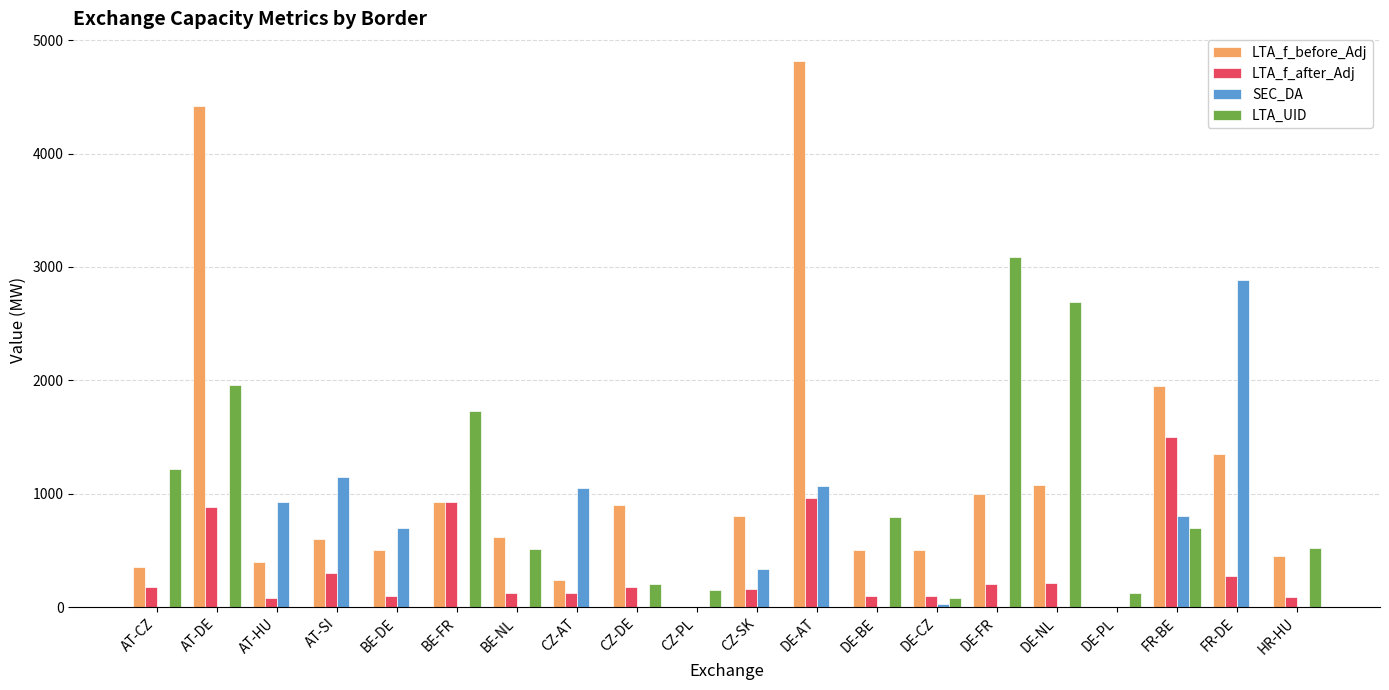

What value does the SEC_DA series have at DE-AT?

1071.2